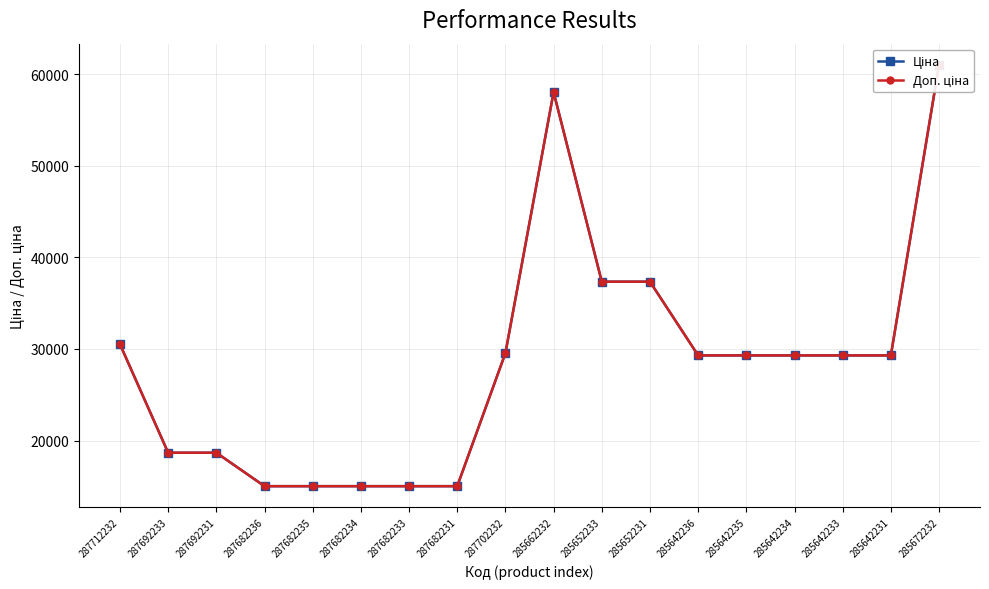

List the labels in order of Доп. ціна value, smallest first.

287682236, 287682235, 287682234, 287682233, 287682231, 287692233, 287692231, 285642236, 285642235, 285642234, 285642233, 285642231, 287702232, 287712232, 285652233, 285652231, 285662232, 285672232